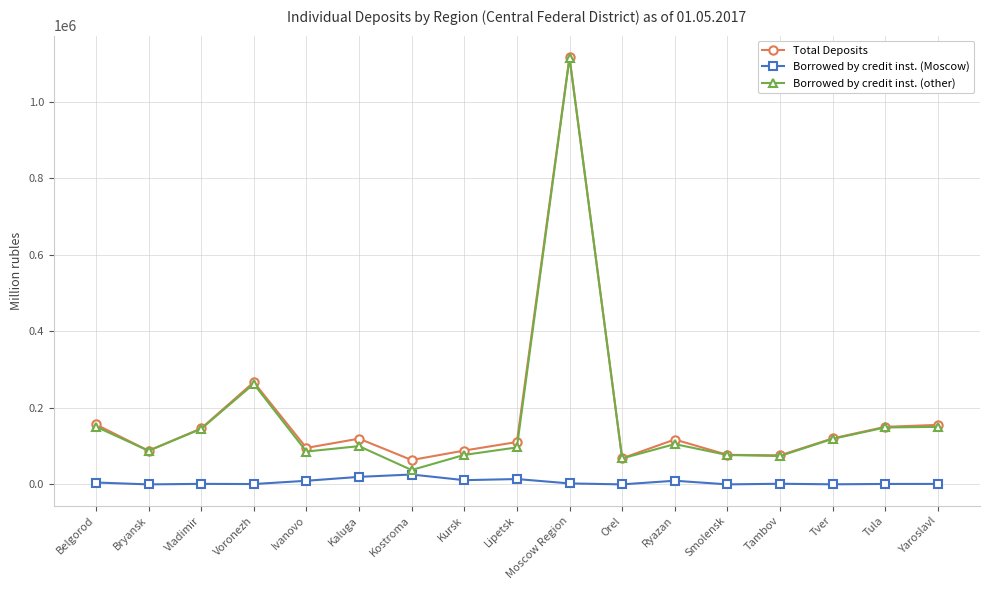

What is the label of the 5th point from the right?

Smolensk